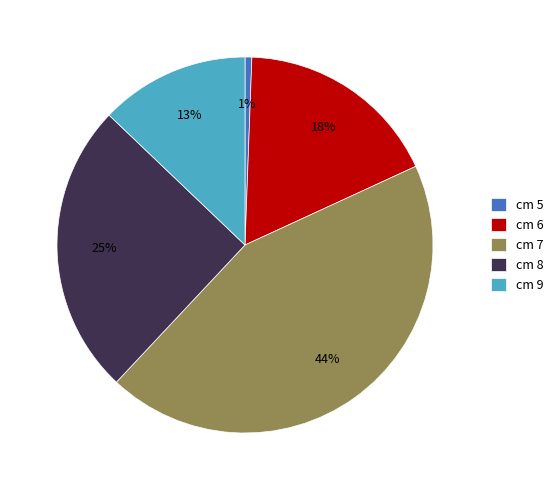

Between cm 9 and cm 7, which is larger?

cm 7